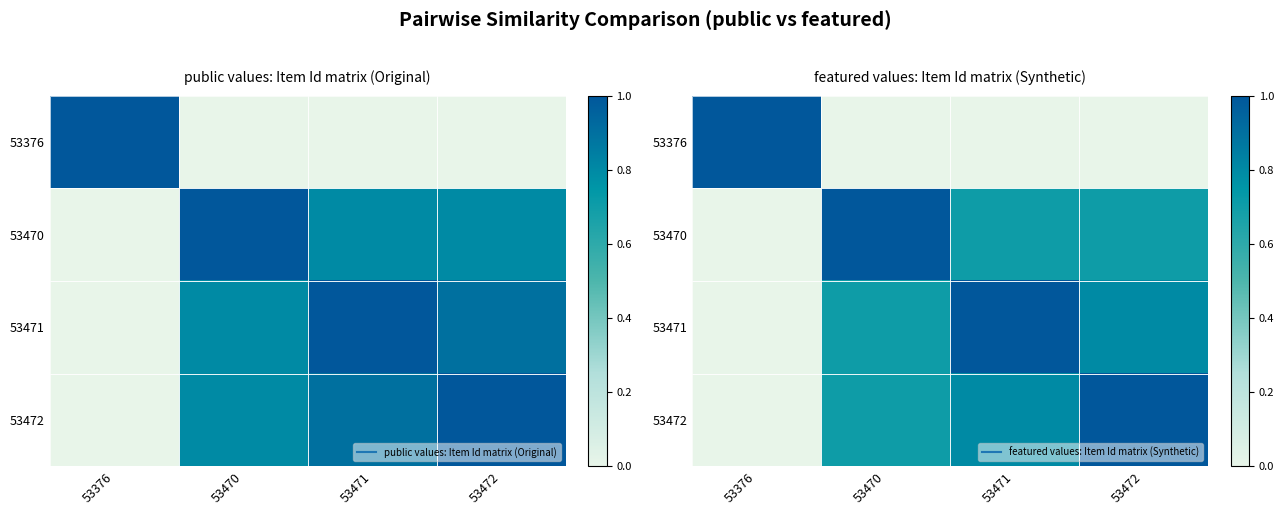

Is it true that 53376 equals -0.4 at 53470?

False